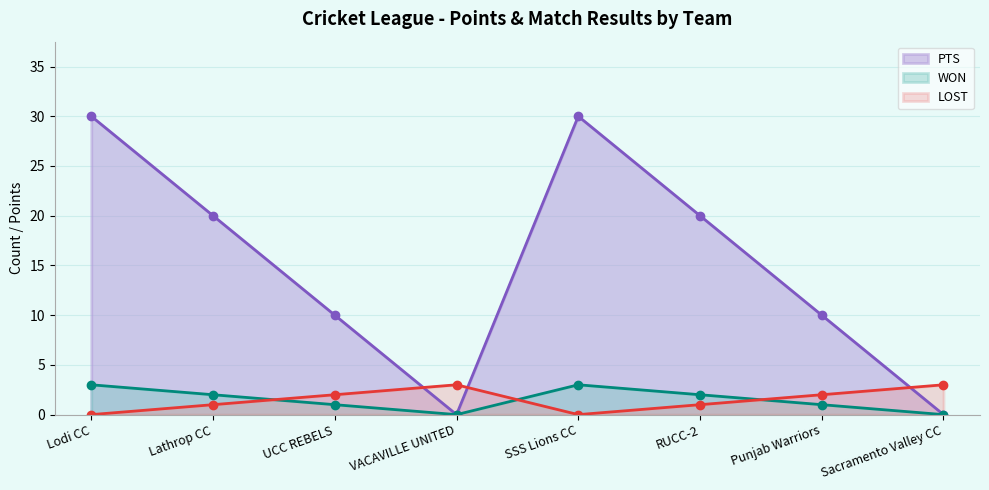

Reading left to right, what are all the values shown in this chart?

WON: Lodi CC=3	Lathrop CC=2	UCC REBELS=1	VACAVILLE UNITED=0	SSS Lions CC=3	RUCC-2=2	Punjab Warriors=1	Sacramento Valley CC=0
LOST: Lodi CC=0	Lathrop CC=1	UCC REBELS=2	VACAVILLE UNITED=3	SSS Lions CC=0	RUCC-2=1	Punjab Warriors=2	Sacramento Valley CC=3
PTS: Lodi CC=30	Lathrop CC=20	UCC REBELS=10	VACAVILLE UNITED=0	SSS Lions CC=30	RUCC-2=20	Punjab Warriors=10	Sacramento Valley CC=0